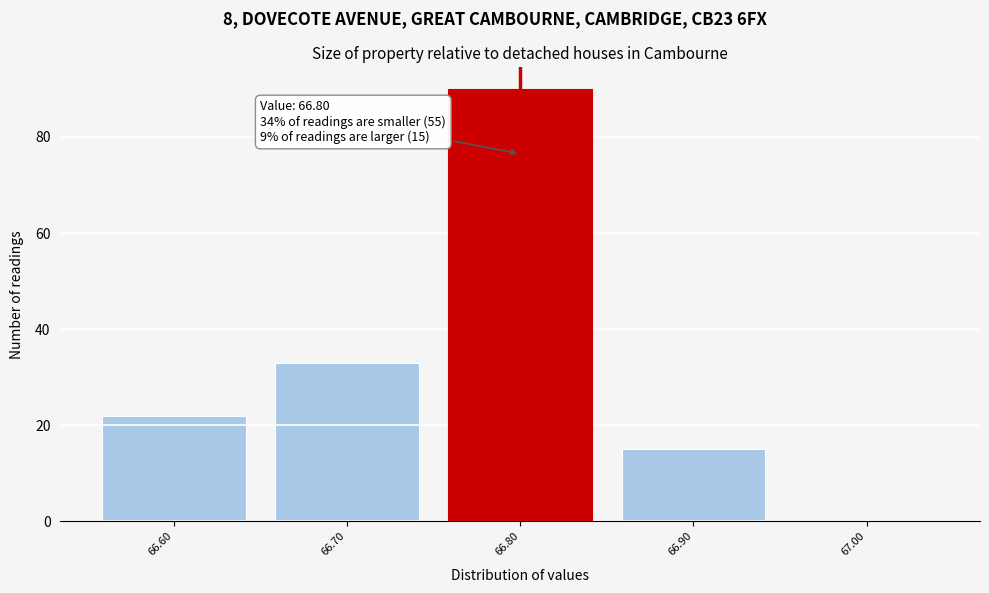

Over which range of the x-axis is the bar tallest?

66.75 to 66.85